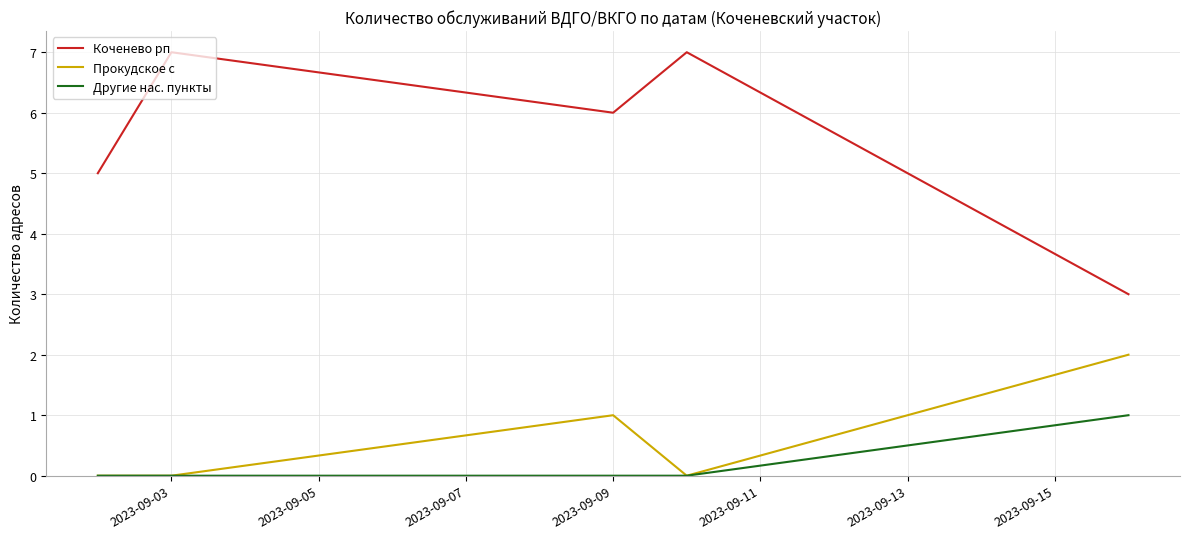

Which series has the widest spread of values?

Коченево рп